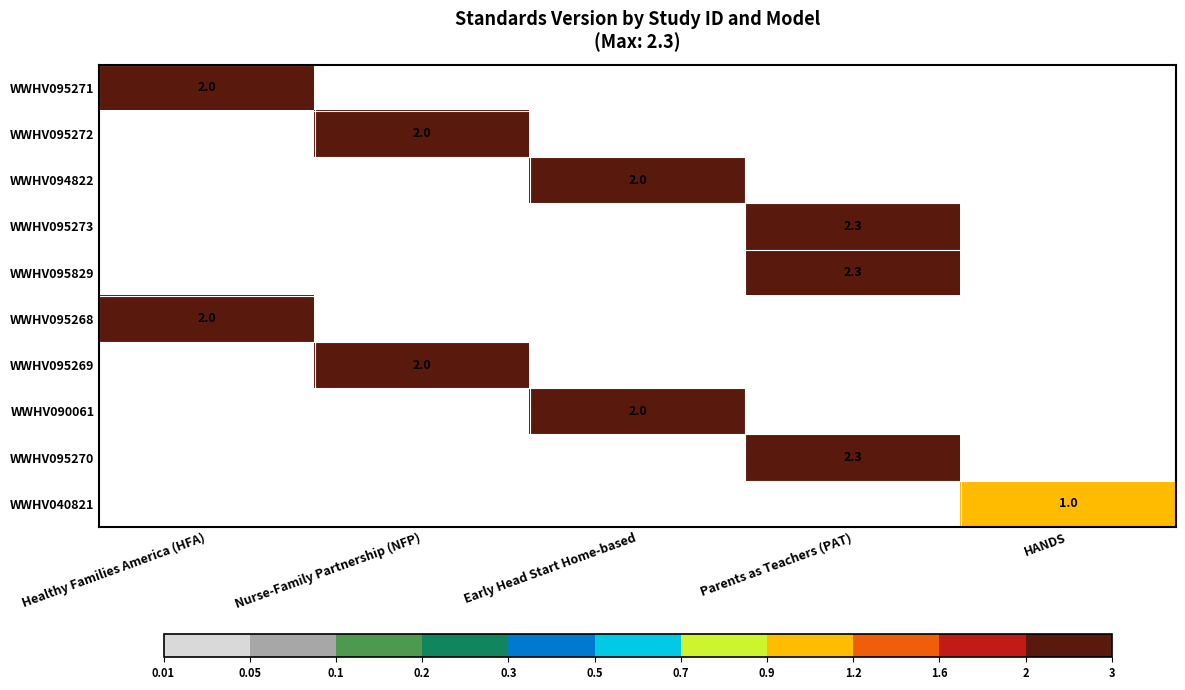

The WWHV095269 series shows 3.6 at Nurse-Family Partnership (NFP). True or false?

False